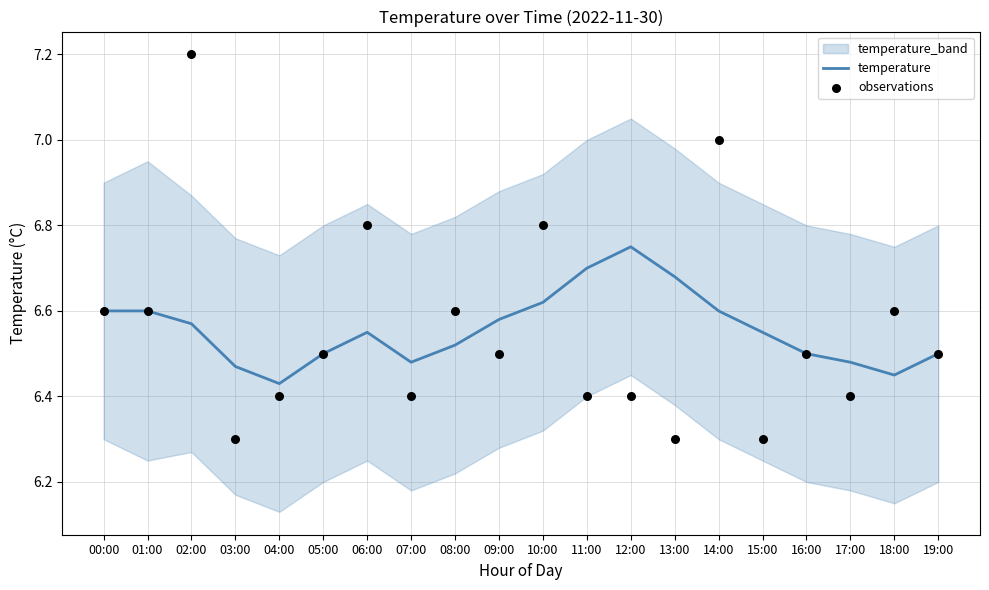

Which series contains the highest Y value?

observations